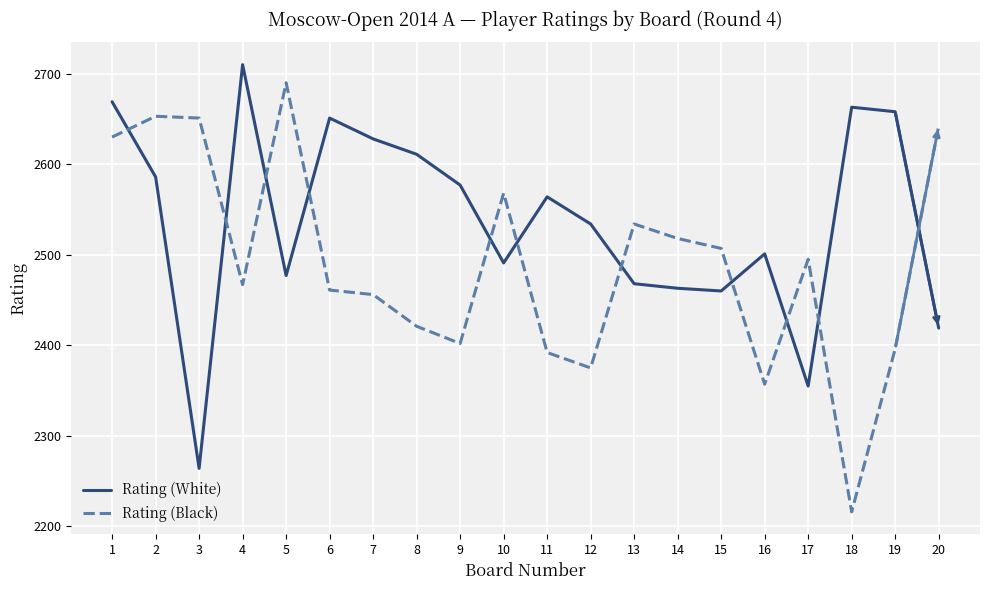

Is the value of Rating (White) at 6 greater than the value of Rating (Black) at 4?

Yes